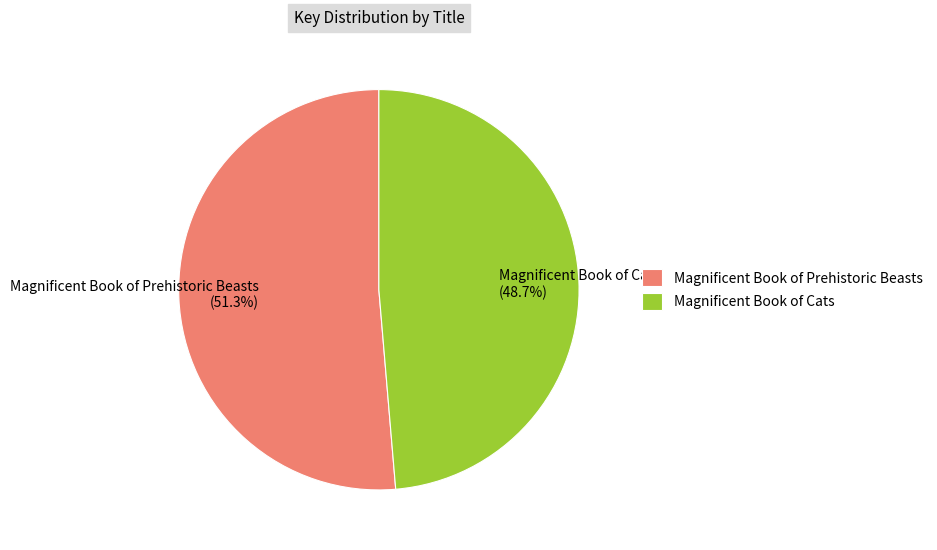

The Magnificent Book of Cats slice represents 59% of the pie. True or false?

False